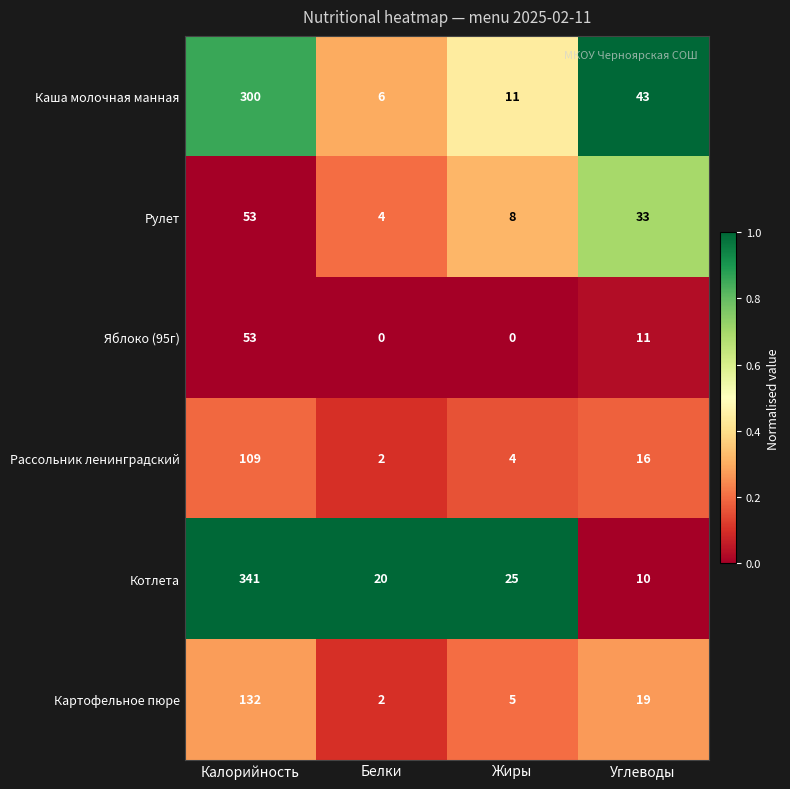

What is the total value across all series at Белки?

34